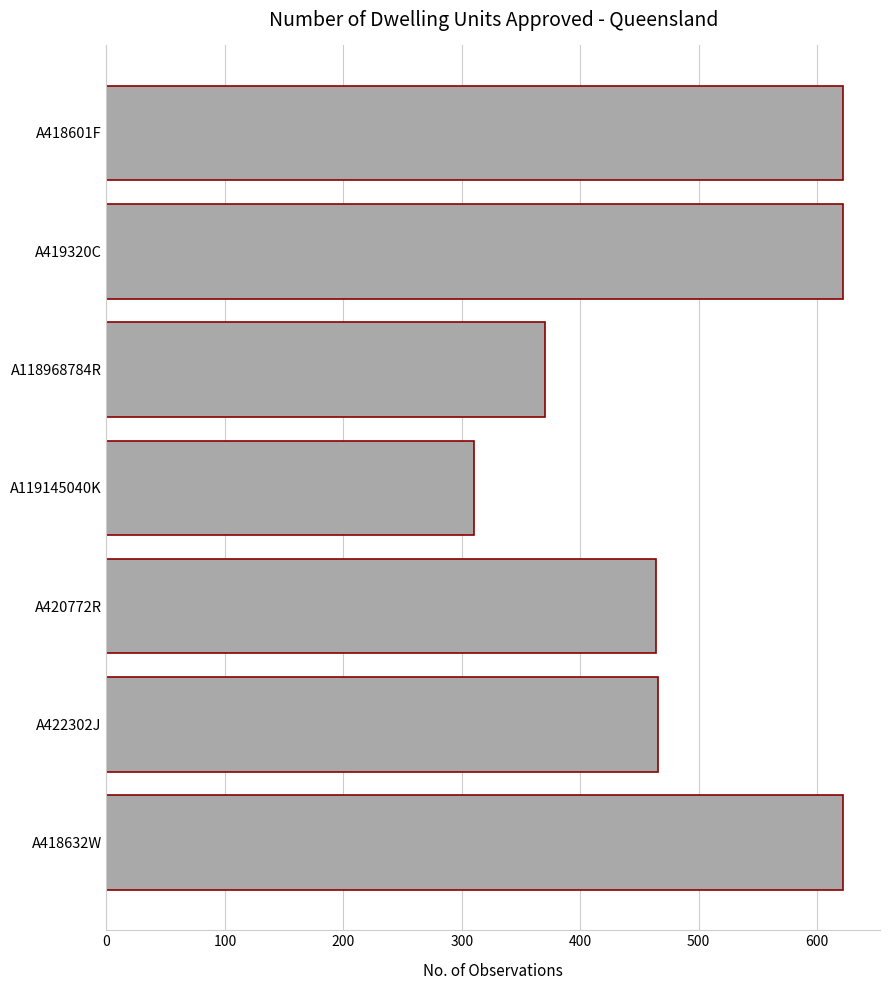

Count the values in the range 370 to 622.

6